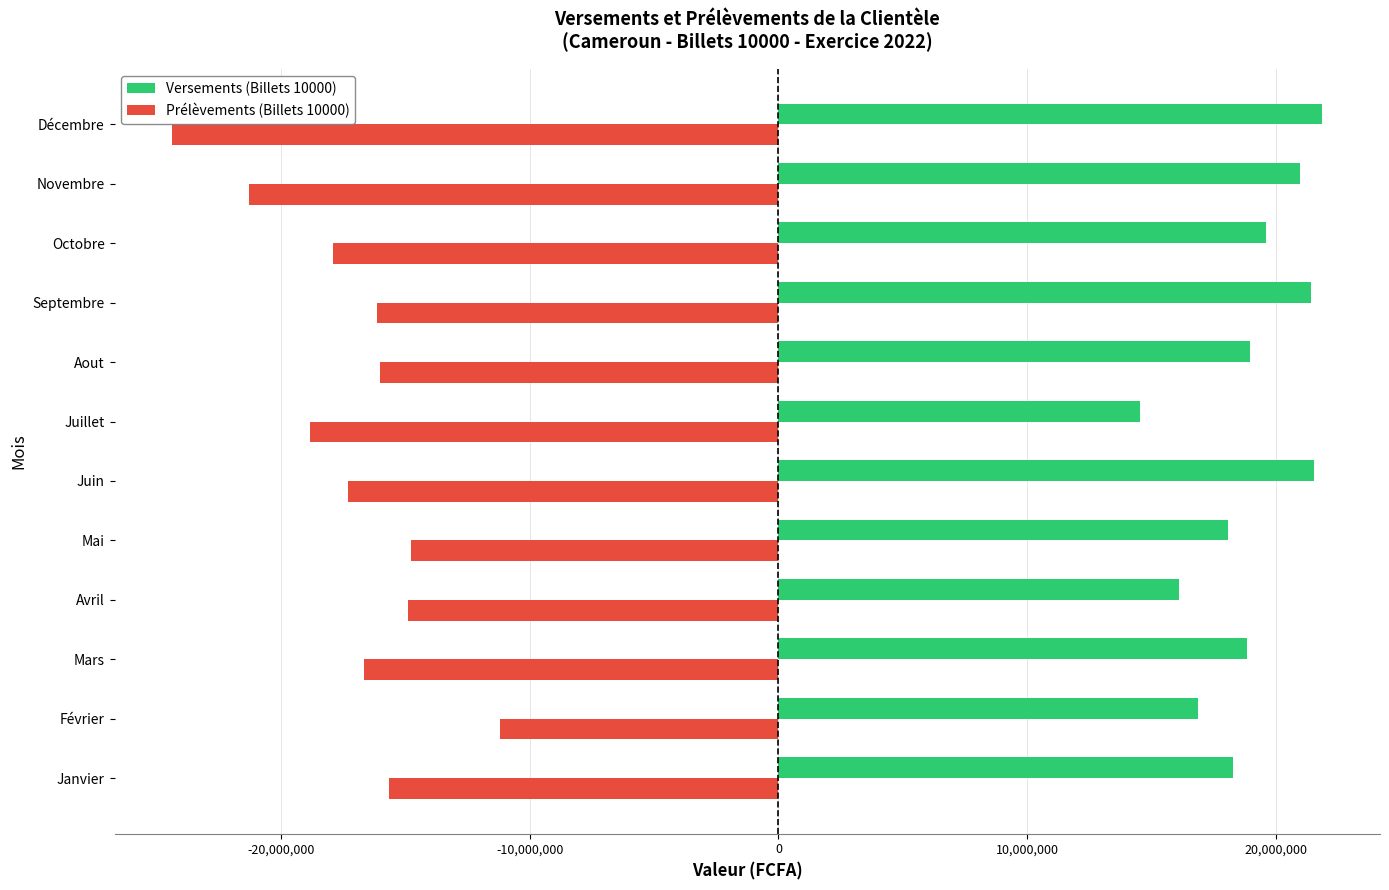

List the series in order of their overall mean, lowest first.

Prélèvements (Billets 10000), Versements (Billets 10000)